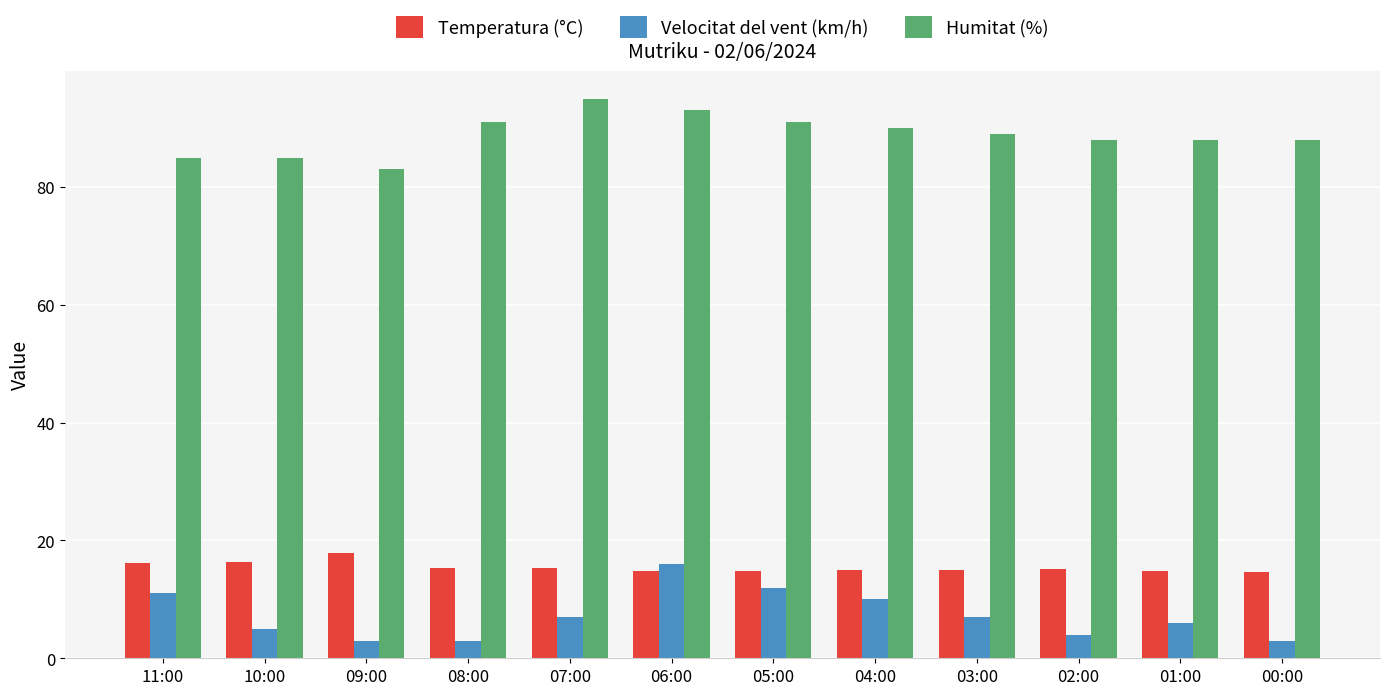

What position from the right is 08:00?

9